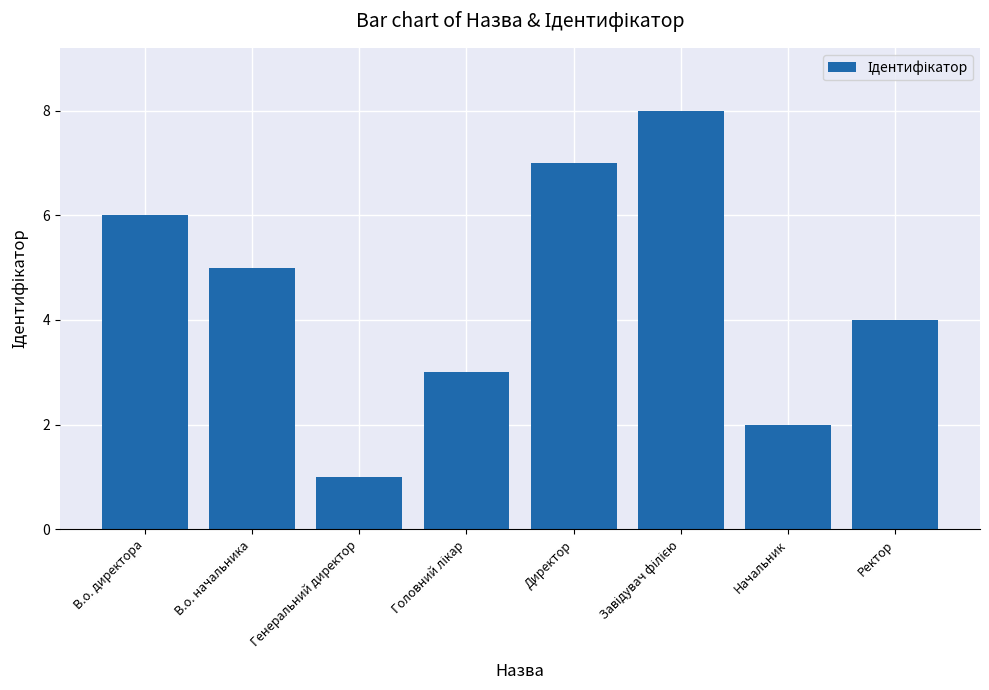

What is the sum of the values at Директор and Начальник?

9